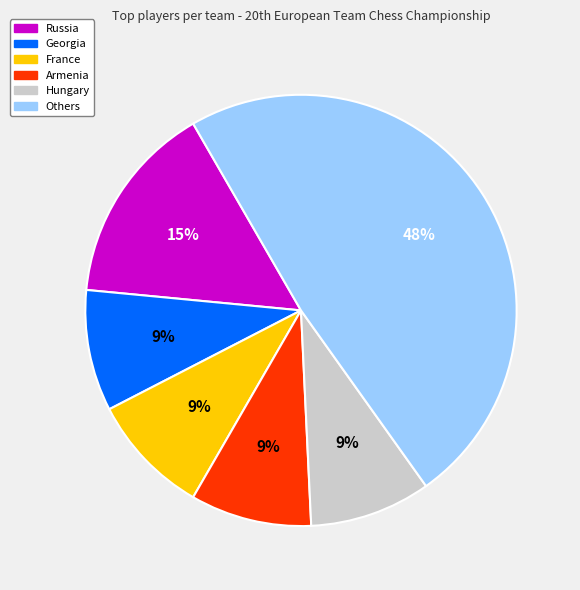

To the nearest percent, what is the average slice percentage?

17%